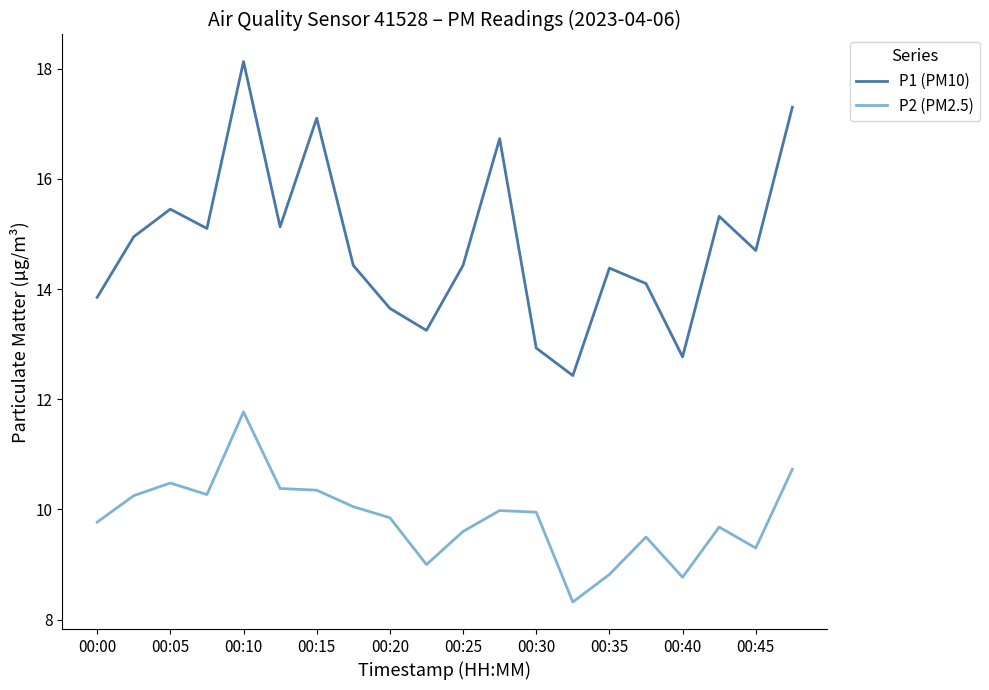

Which series has the largest total across all categories?

P1 (PM10)